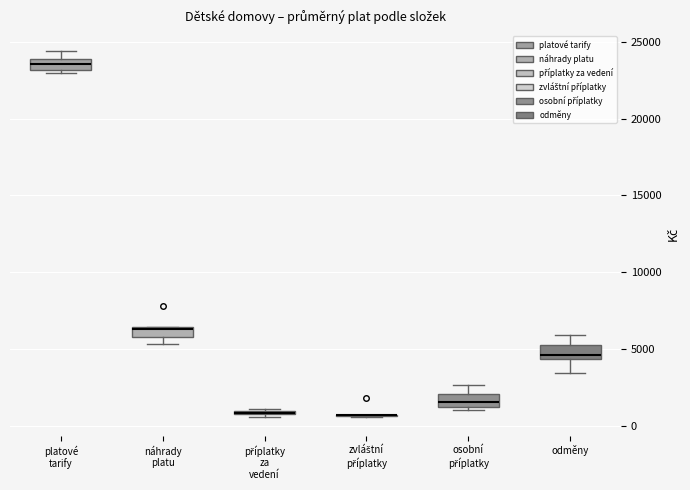

Where is the lower edge of the box for osobní příplatky on the y-axis? The values are not printed on the chart, so give them approximately, as read against the axis.

1000